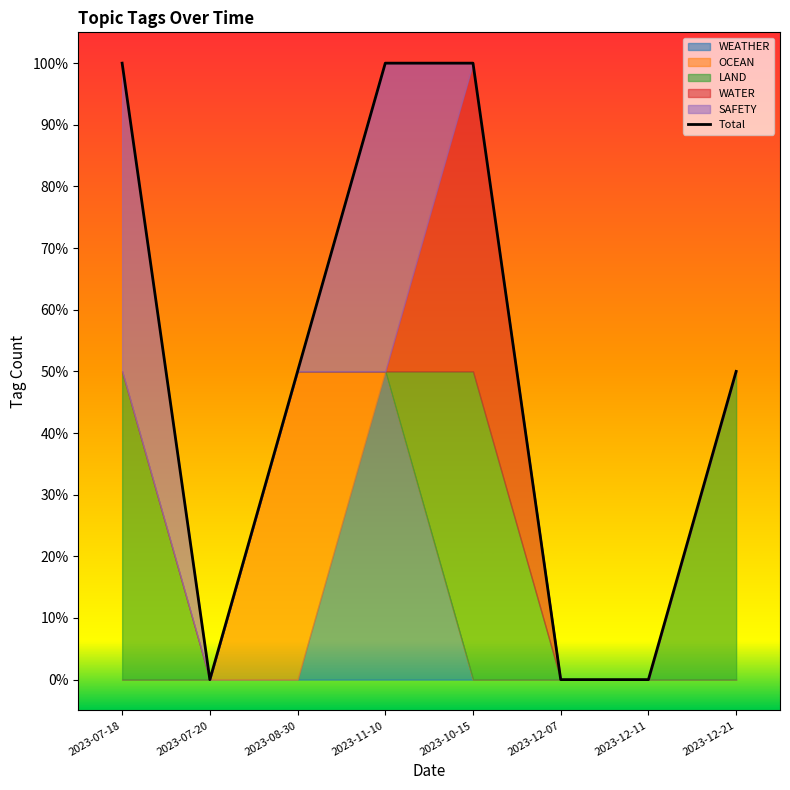

How many values are between 0 and 1?

8